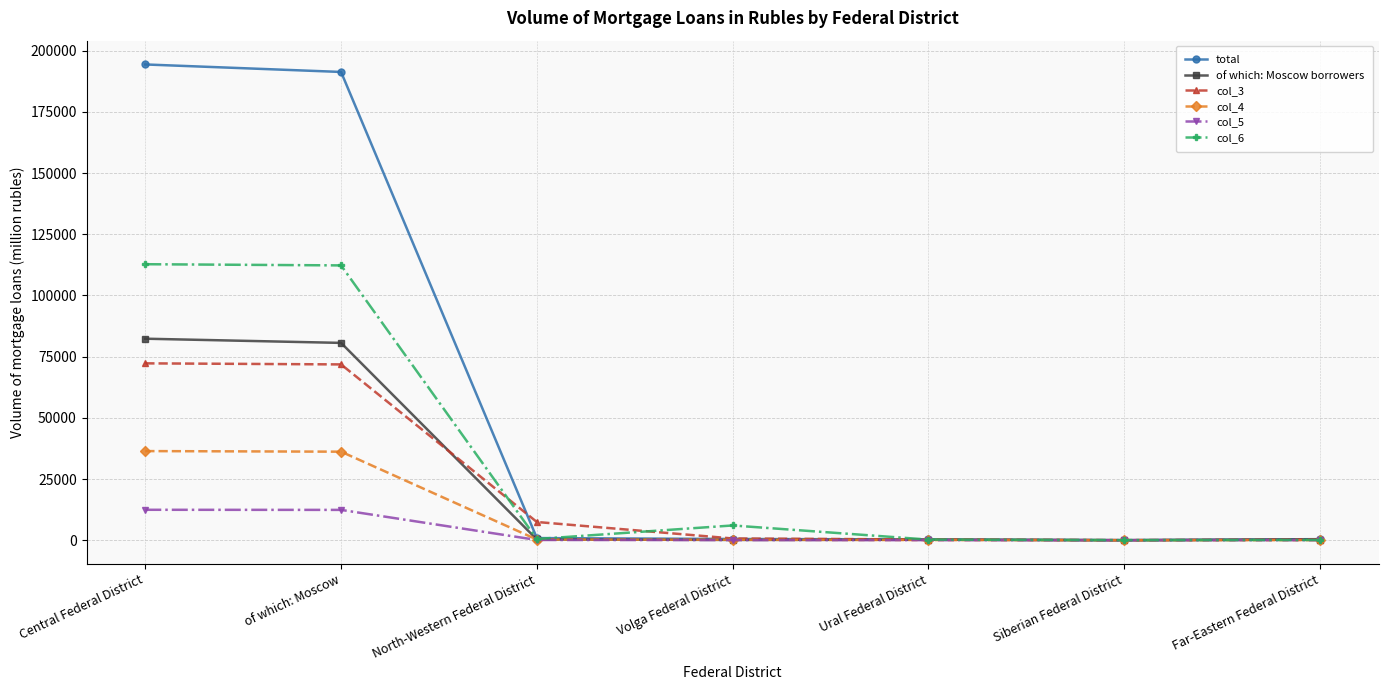

Is this an area chart (filled region under the line)?

No